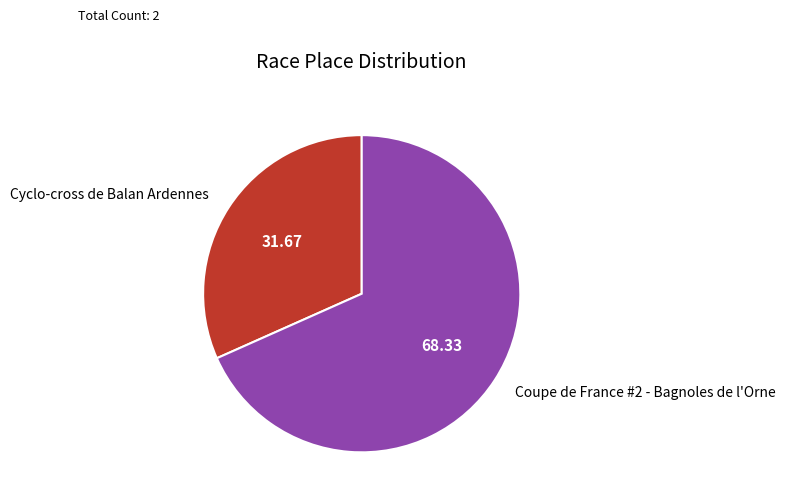

Do Coupe de France #2 - Bagnoles de l'Orne and Cyclo-cross de Balan Ardennes together represent more than half of the pie?

Yes